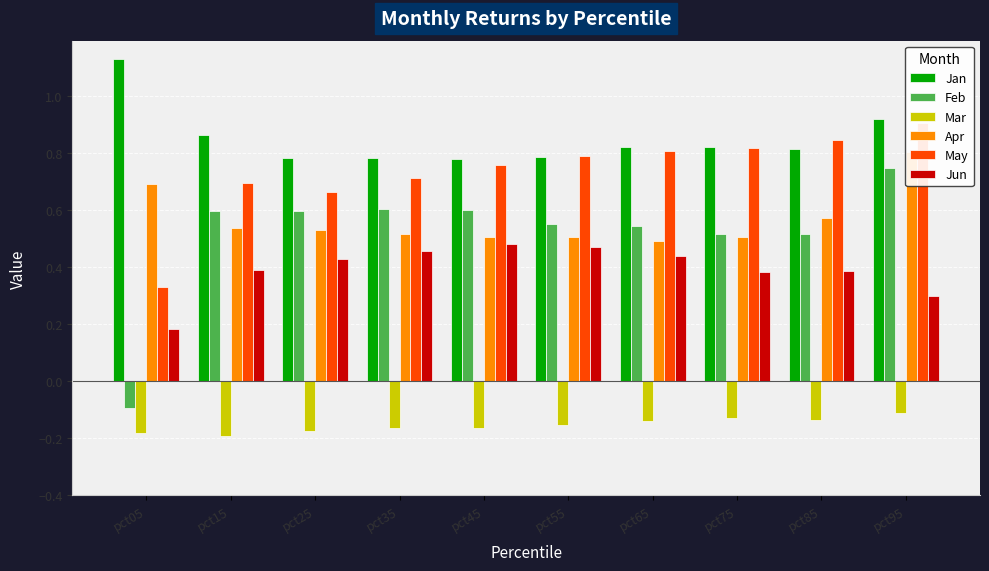

What is the value of the Feb bar at the 7th from the left?

0.5